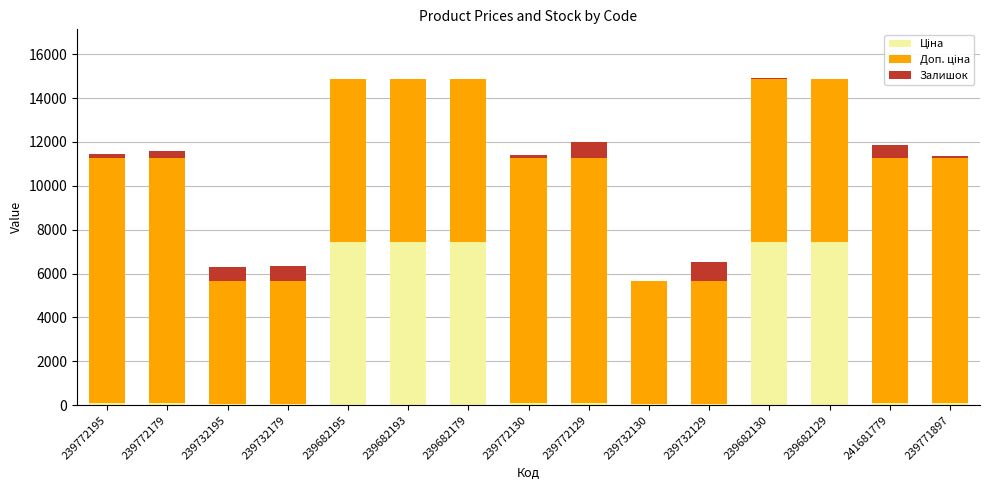

What position from the right is 239732179?

12